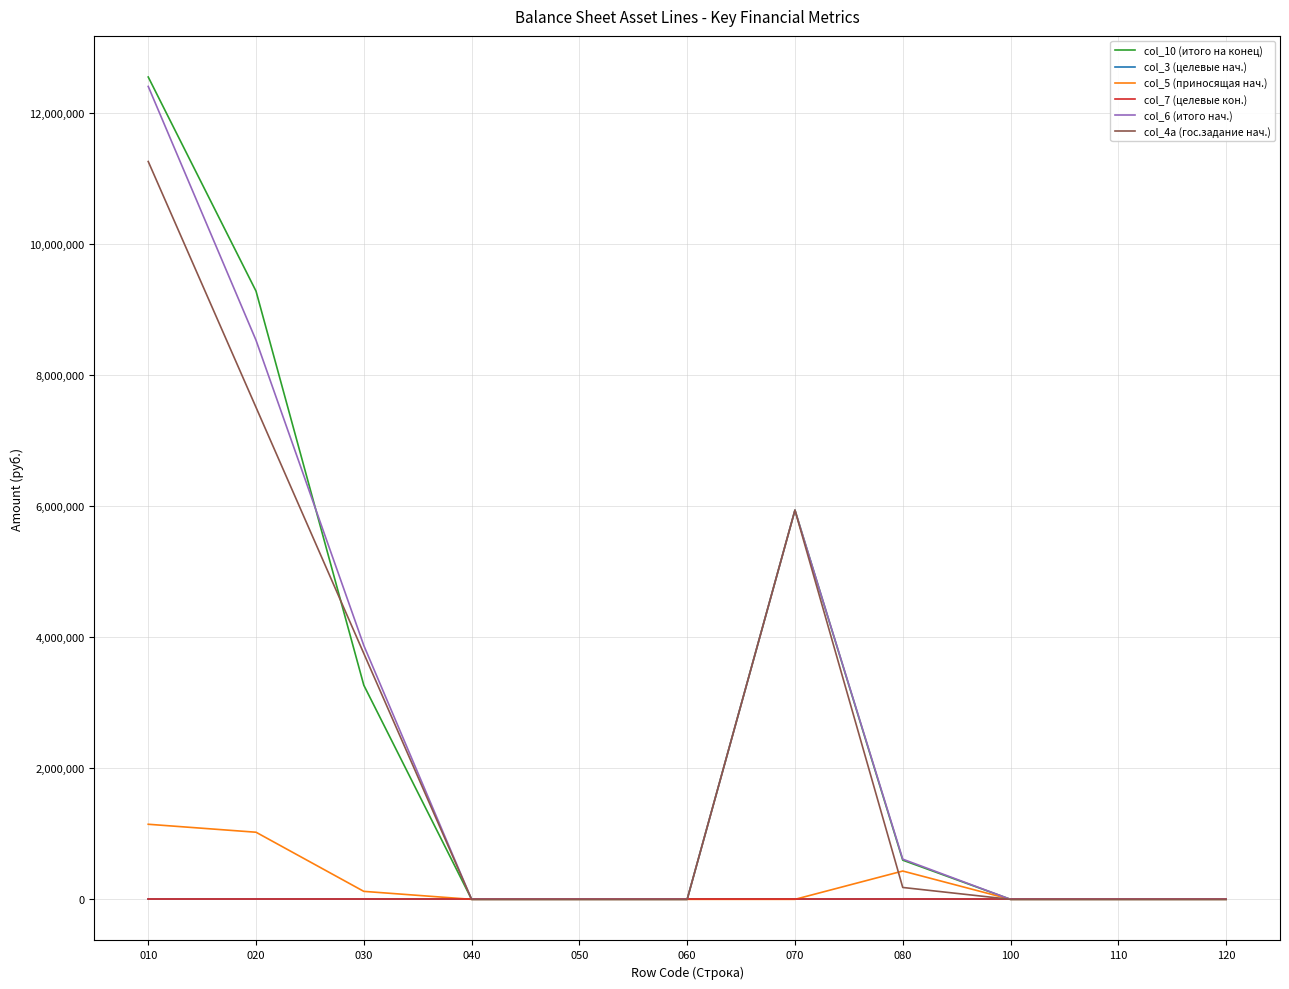

Which series has the largest total across all categories?

col_10 (итого на конец)